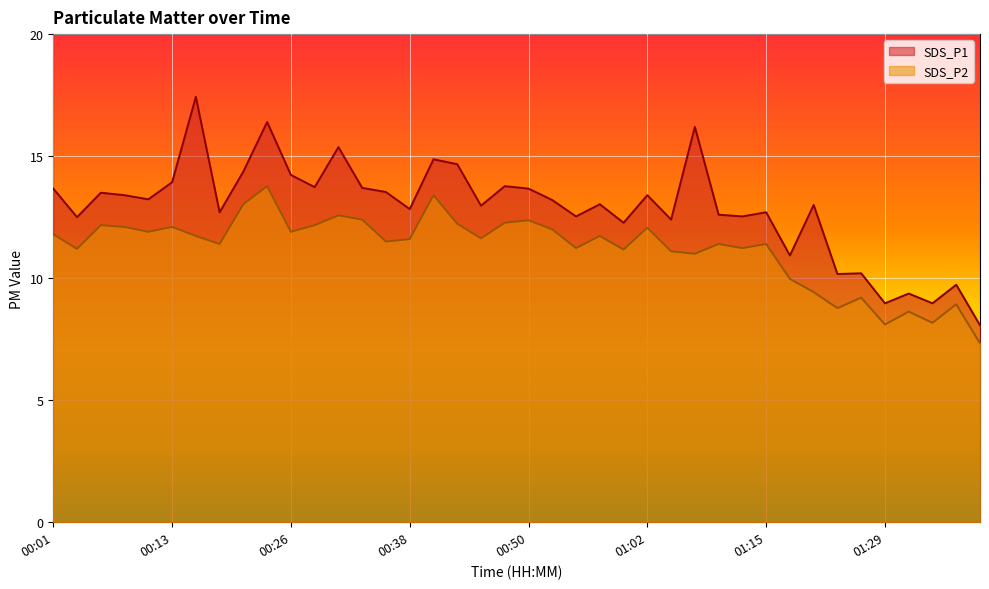

Reading left to right, transcribe all the data shown in this chart.

SDS_P1: 00:01=13.7	00:04=12.5	00:06=13.5	00:09=13.4	00:11=13.2	00:13=13.9	00:16=17.4	00:18=12.7	00:21=14.4	00:23=16.4	00:26=14.2	00:28=13.7	00:31=15.4	00:33=13.7	00:35=13.5	00:38=12.8	00:40=14.9	00:43=14.7	00:45=13.0	00:48=13.8	00:50=13.7	00:53=13.2	00:55=12.5	00:57=13.0	01:00=12.3	01:02=13.4	01:05=12.4	01:07=16.2	01:10=12.6	01:12=12.5	01:15=12.7	01:18=10.9	01:20=13.0	01:23=10.2	01:26=10.2	01:29=9.0	01:31=9.4	01:34=9.0	01:36=9.7	01:38=8.1
SDS_P2: 00:01=11.8	00:04=11.2	00:06=12.2	00:09=12.1	00:11=11.9	00:13=12.1	00:16=11.7	00:18=11.4	00:21=13.0	00:23=13.8	00:26=11.9	00:28=12.2	00:31=12.6	00:33=12.4	00:35=11.5	00:38=11.6	00:40=13.4	00:43=12.2	00:45=11.6	00:48=12.3	00:50=12.4	00:53=12.0	00:55=11.2	00:57=11.7	01:00=11.2	01:02=12.1	01:05=11.1	01:07=11.0	01:10=11.4	01:12=11.2	01:15=11.4	01:18=10.0	01:20=9.4	01:23=8.8	01:26=9.2	01:29=8.1	01:31=8.6	01:34=8.2	01:36=8.9	01:38=7.3